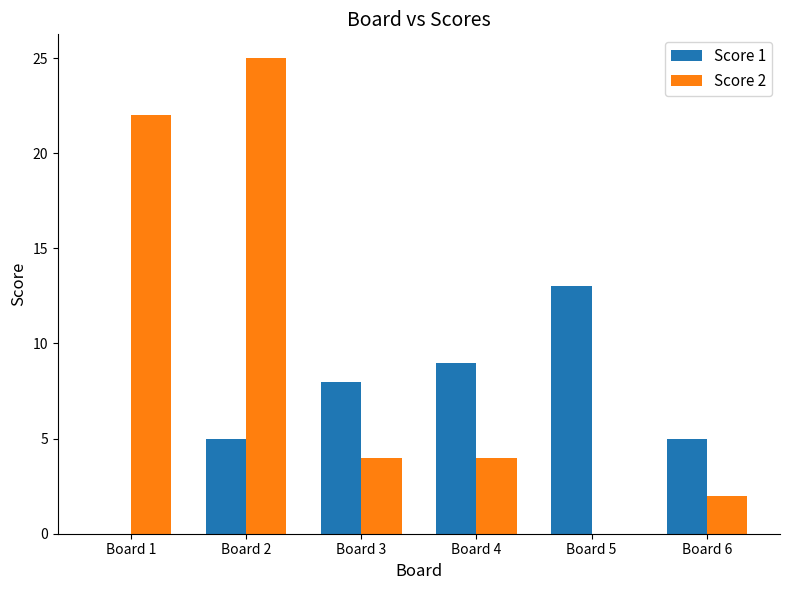

Is the value of Score 2 at Board 3 greater than the value of Score 1 at Board 5?

No